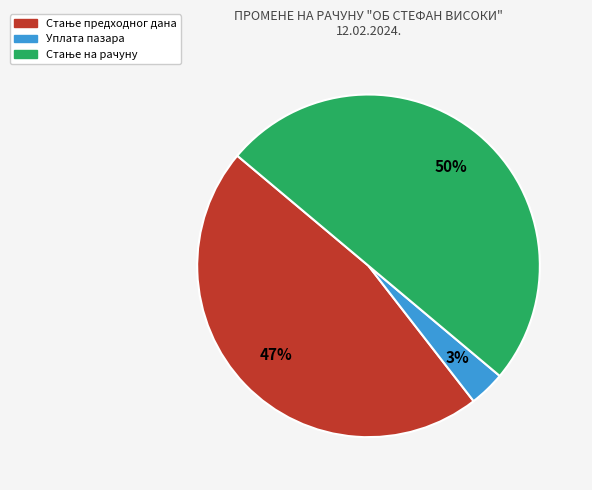

To the nearest percent, what is the difference between the largest and smallest slice percentages?

47%